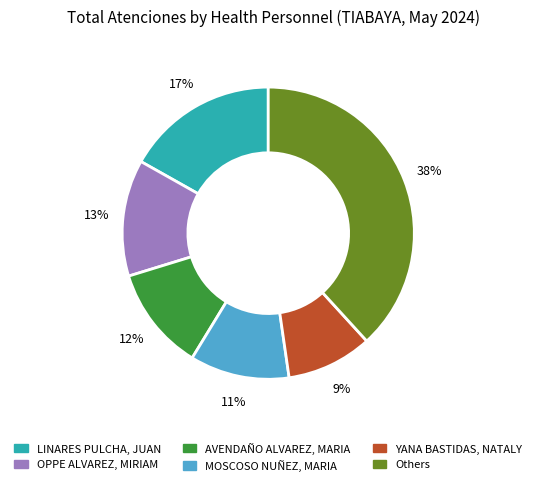

To the nearest percent, what is the difference between the largest and smallest slice percentages?

29%